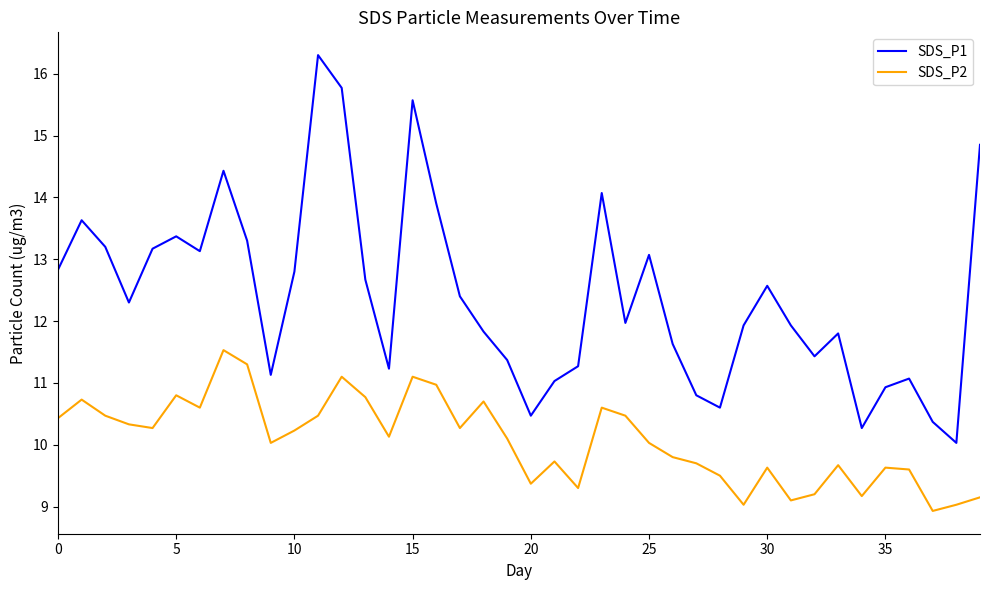

What is the average value of the SDS_P2 series?

10.1